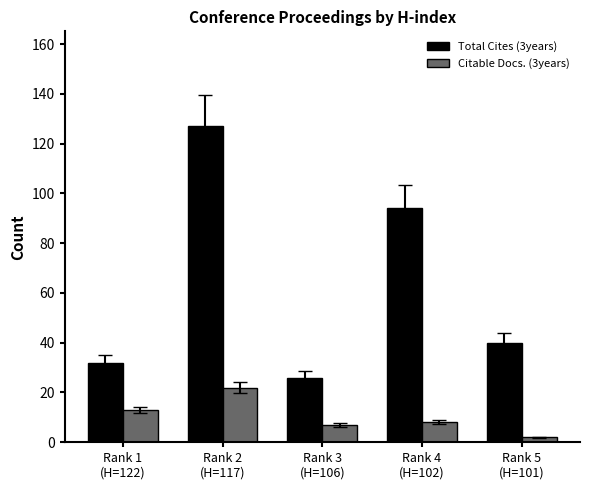

Reading right to left, what are all the values shown in this chart?

Total Cites (3years): Rank 5
(H=101)=40	Rank 4
(H=102)=94	Rank 3
(H=106)=26	Rank 2
(H=117)=127	Rank 1
(H=122)=32
Citable Docs. (3years): Rank 5
(H=101)=2	Rank 4
(H=102)=8	Rank 3
(H=106)=7	Rank 2
(H=117)=22	Rank 1
(H=122)=13